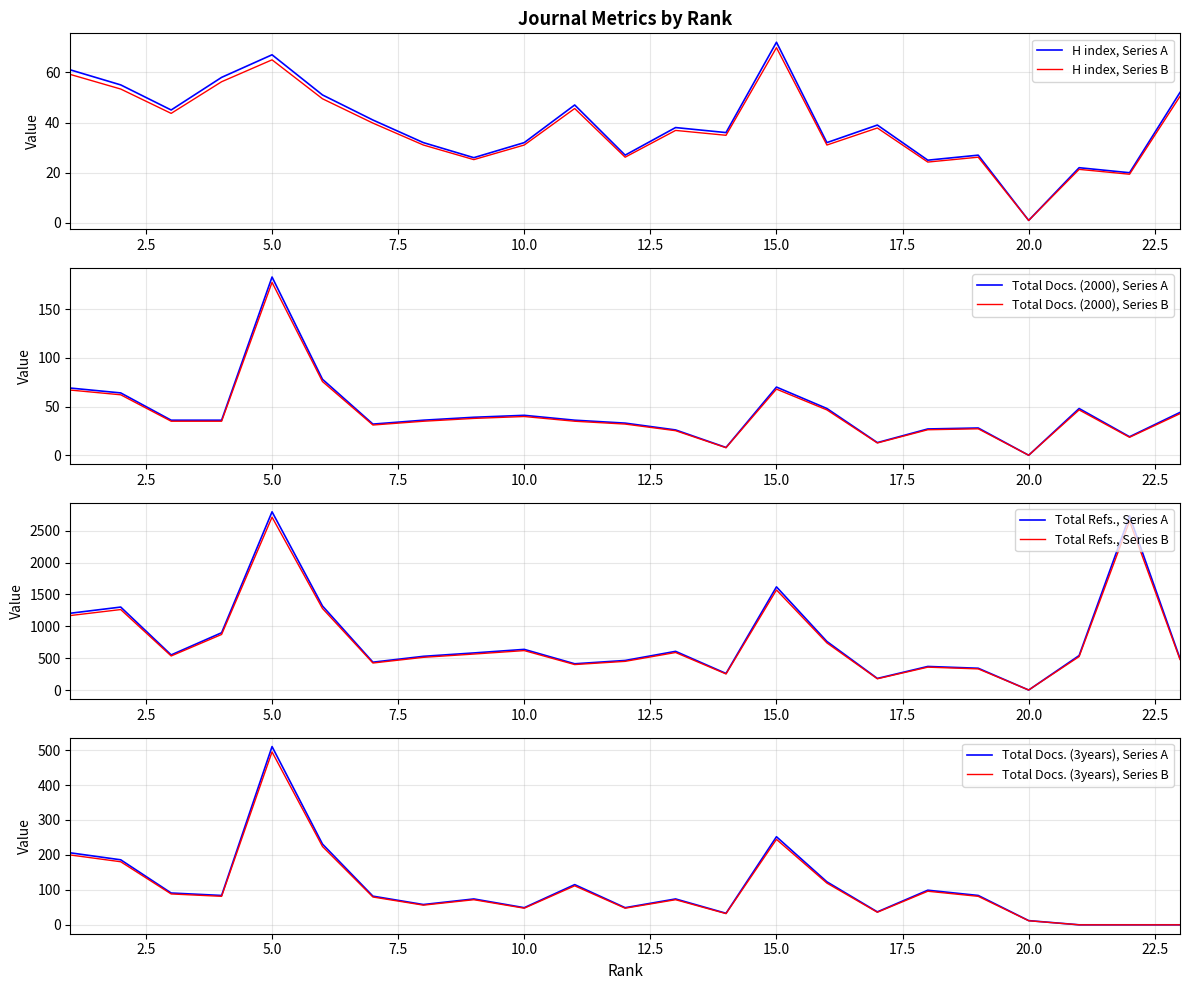

Is the value of Total Docs. (3years) at 16 greater than the value of Total Refs. at 15?

No